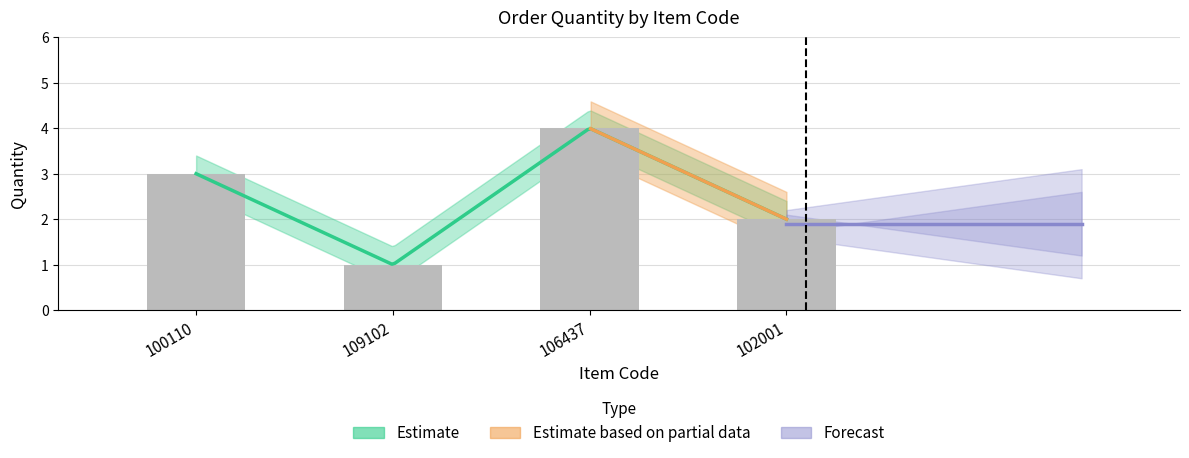

List the labels in order of value, largest first.

106437, 100110, 102001, 109102